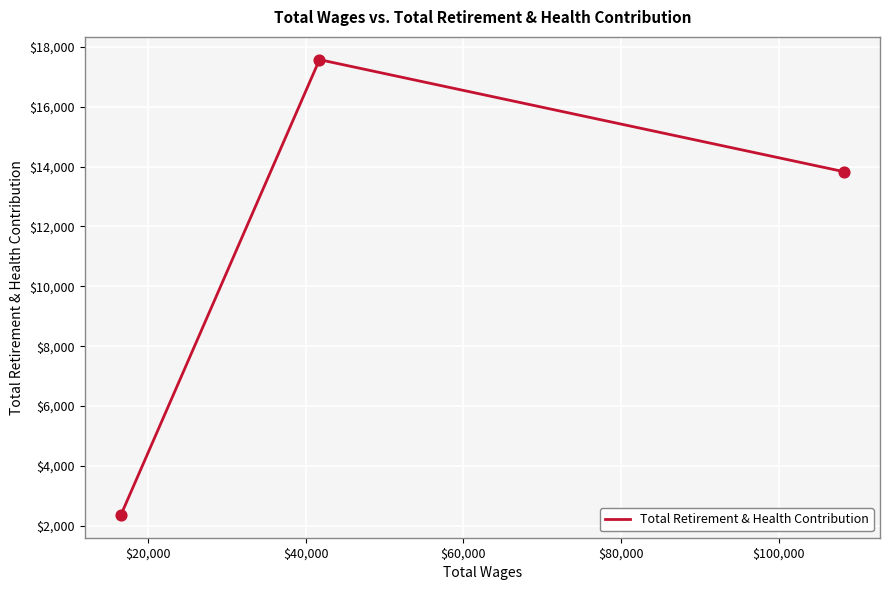

What is the minimum value shown in the chart?

2364